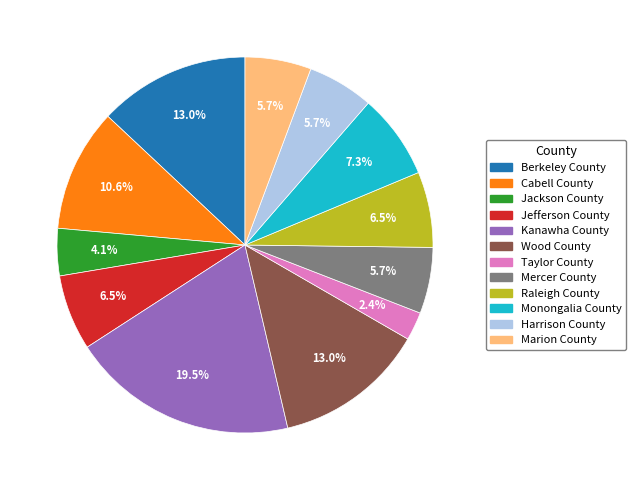

Which slice is the smallest?

Taylor County